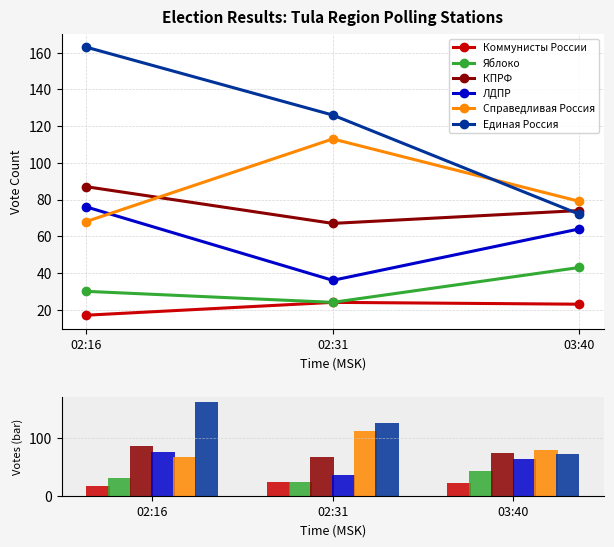

What are all the series names shown in the legend?

Коммунисты России, Яблоко, КПРФ, ЛДПР, Справедливая Россия, Единая Россия